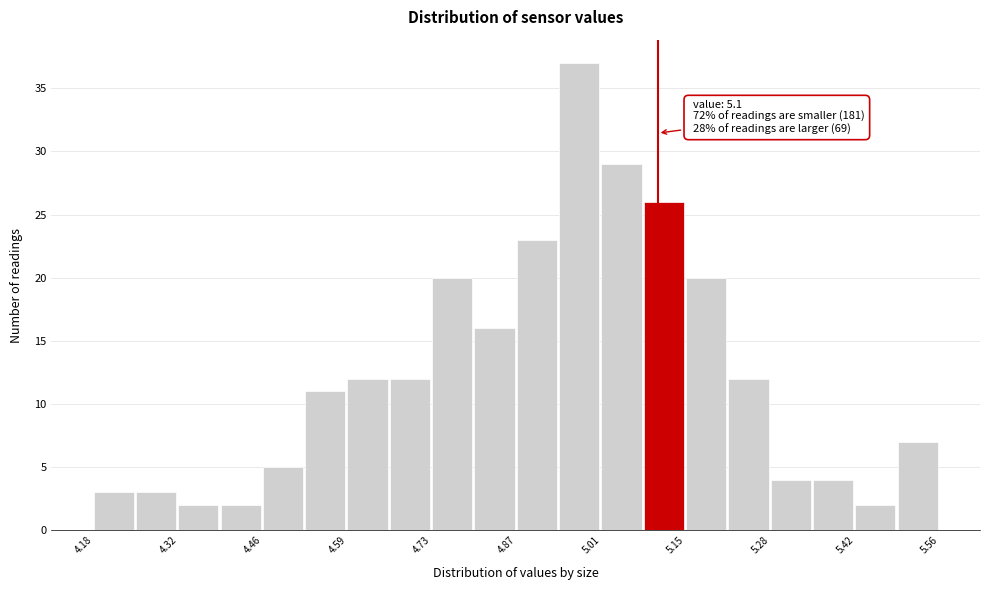

Read against the x-axis, roughly where is the centre of the tallest bar?

4.98